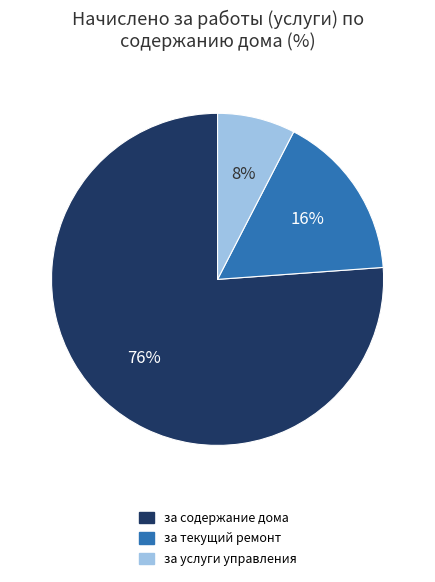

The за услуги управления slice represents 13% of the pie. True or false?

False